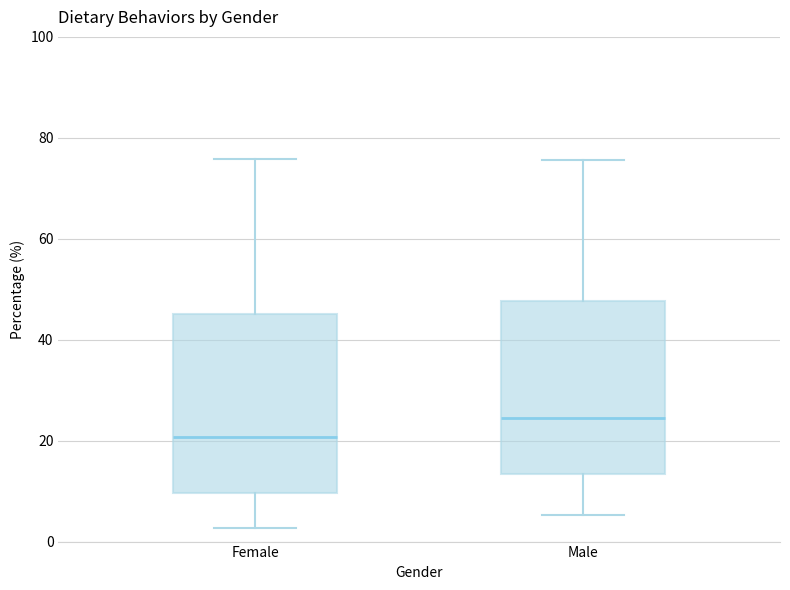

Which box's median line is the highest?

Male